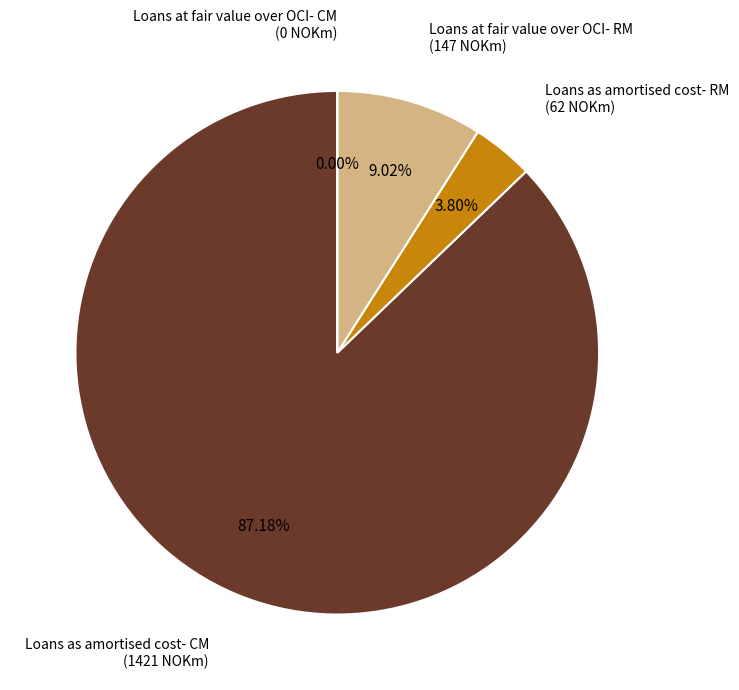

How many segments does this pie chart have?

4